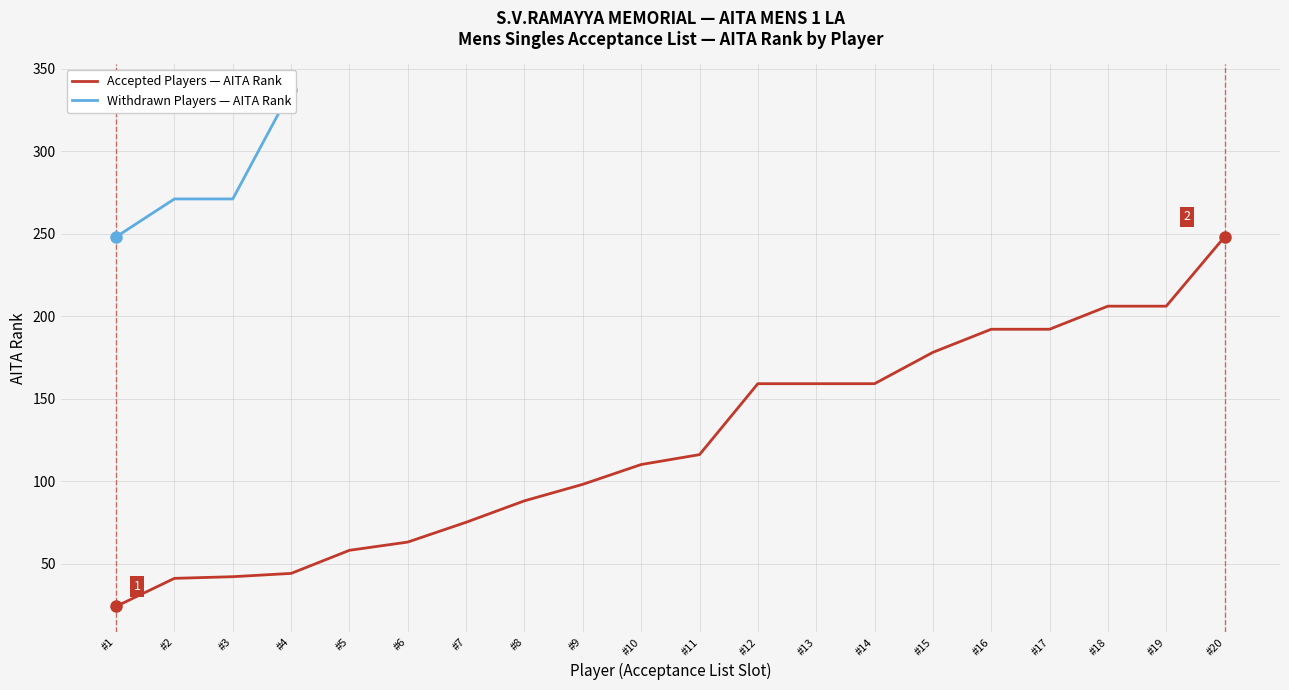

Count the number of values greater than 116.

9